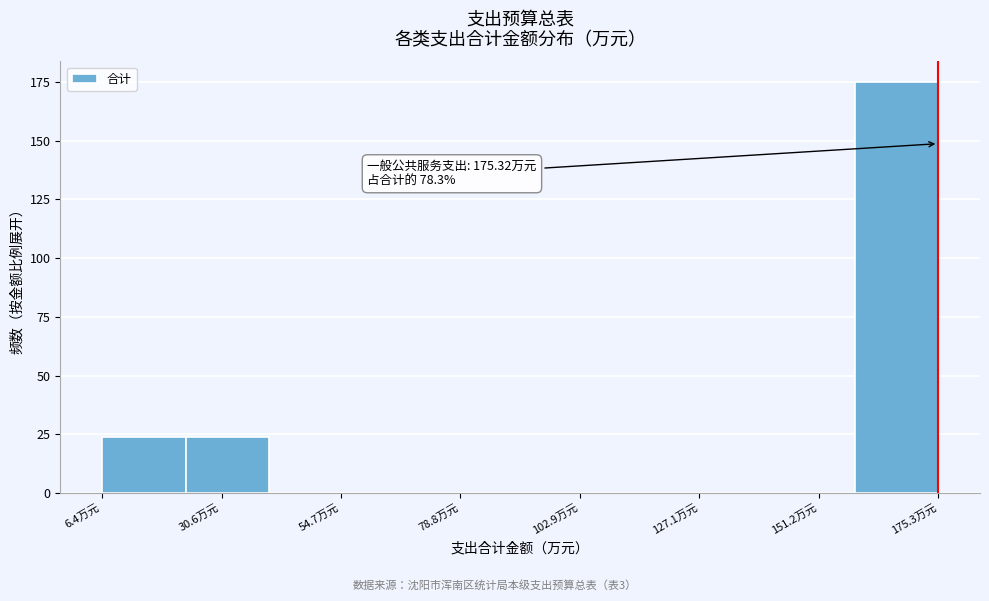

Around what value on the x-axis is the tallest bar? Give the approximate position of its centre, as read against the axis.

165